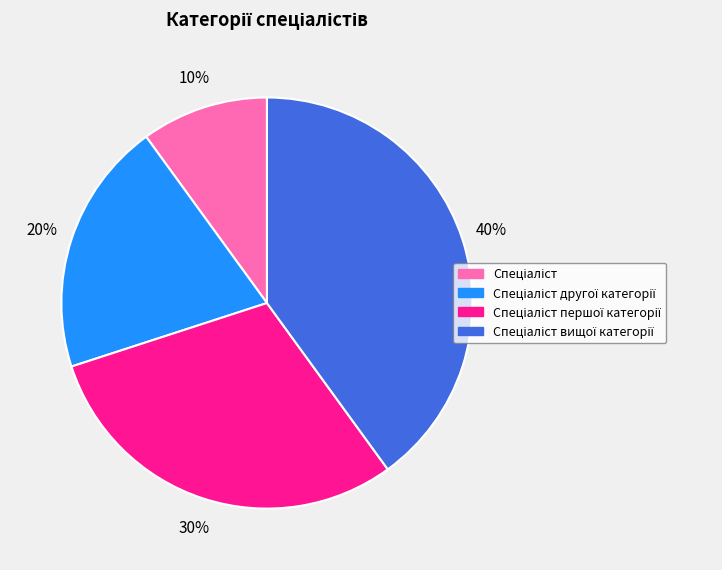

Does any single category account for the majority?

No